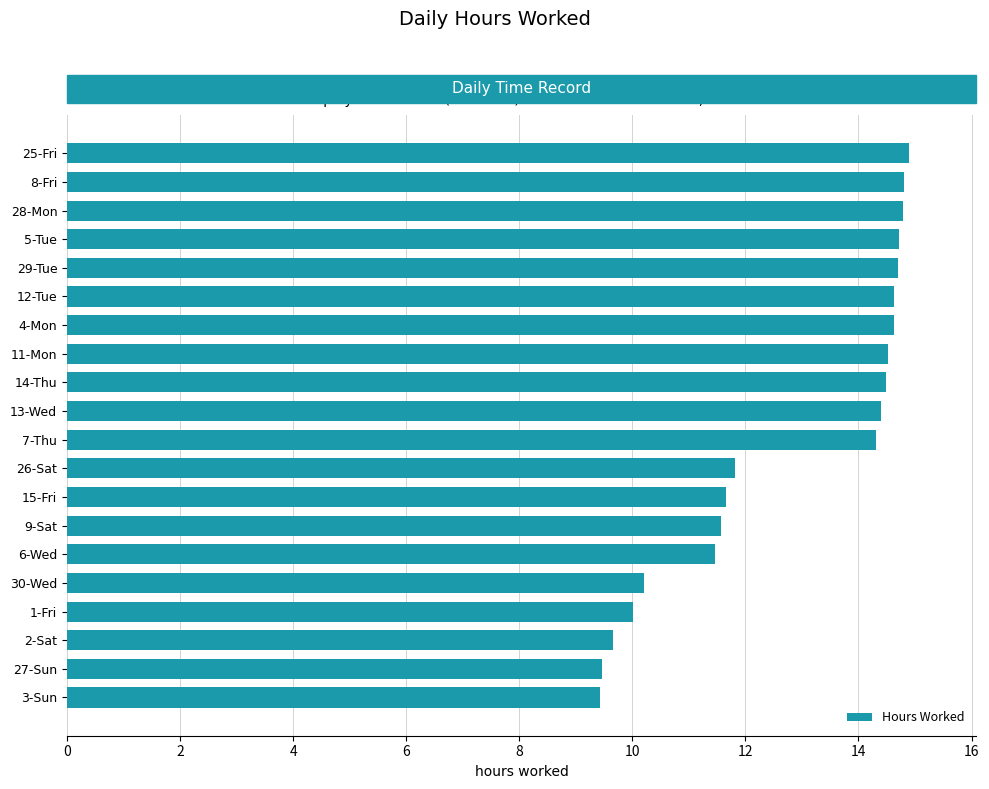

What is the smallest value displayed?

9.4